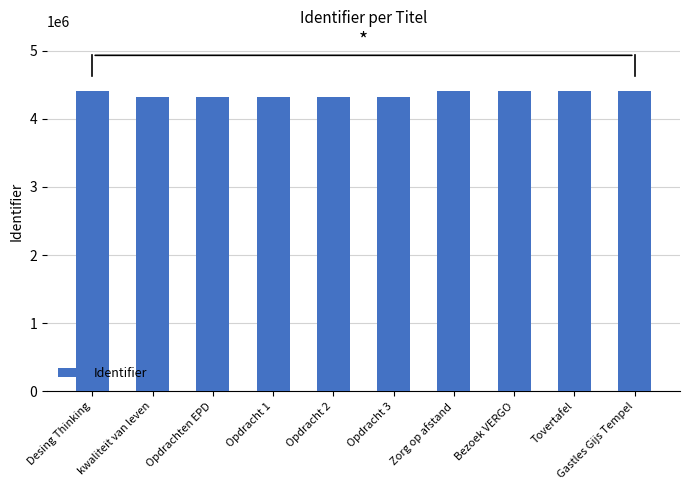

Read the value at Opdrachten EPD.

4316557